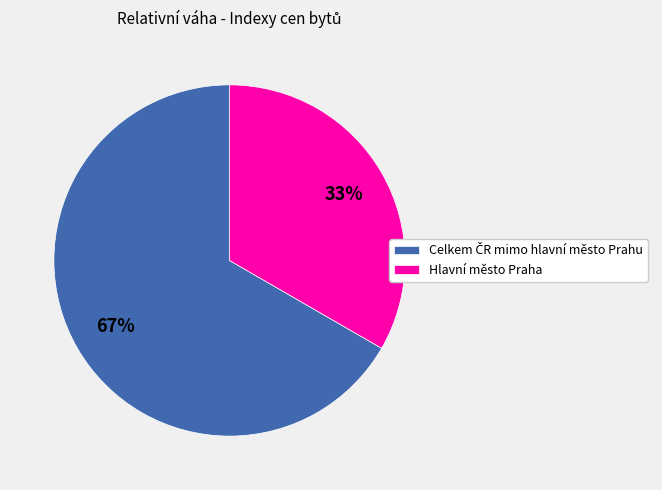

What is the smallest slice in the pie chart?

Hlavní město Praha